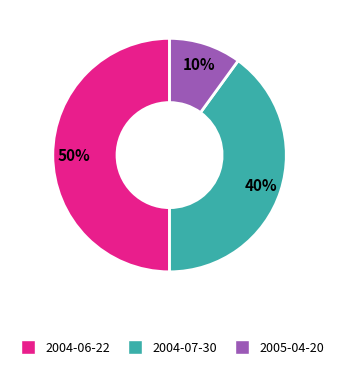

To the nearest percent, what is the difference between the largest and smallest slice percentages?

40%